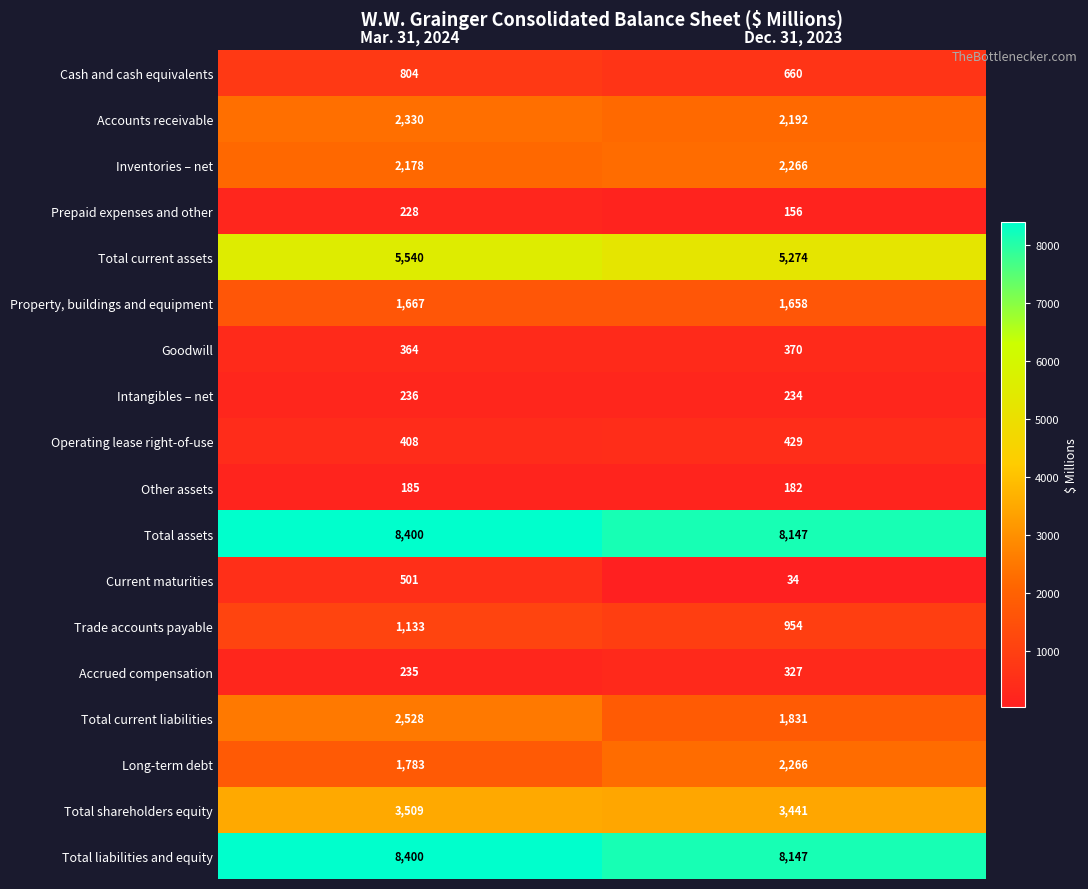

List the labels in order of Operating lease right-of-use value, smallest first.

Mar. 31, 2024, Dec. 31, 2023